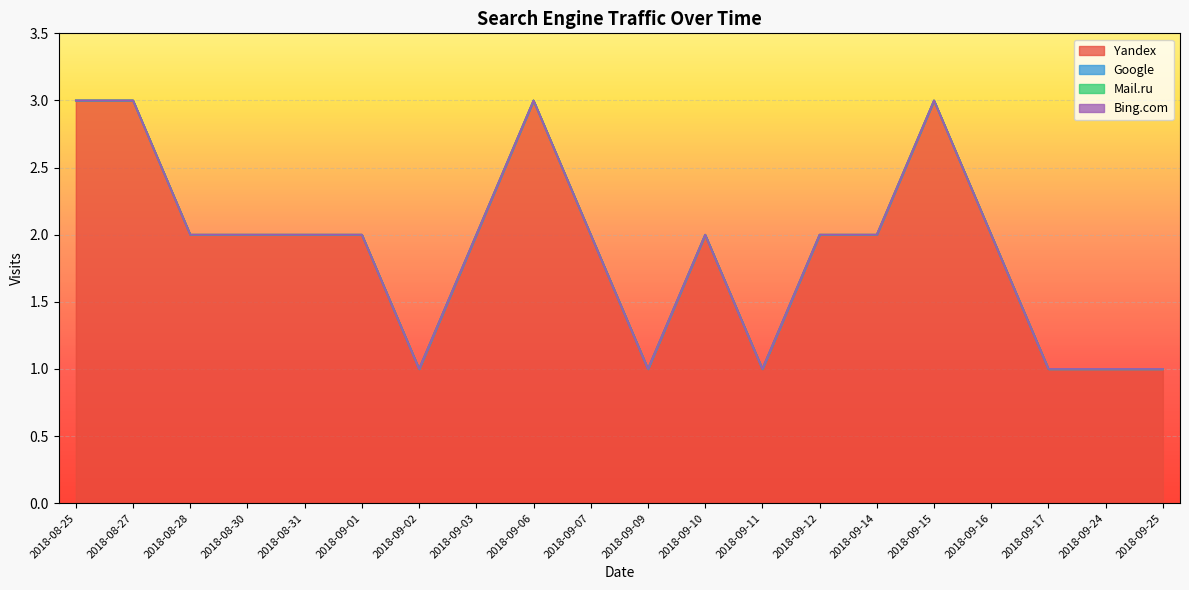

What is the label of the 2nd point from the right?

2018-09-24